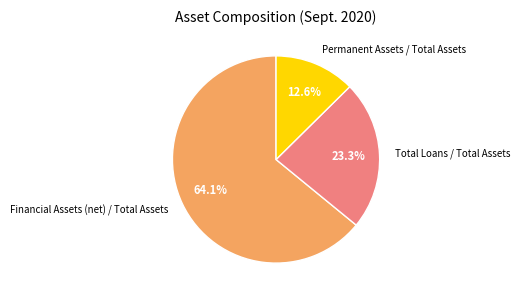

To the nearest percent, what portion does Permanent Assets / Total Assets represent?

13%